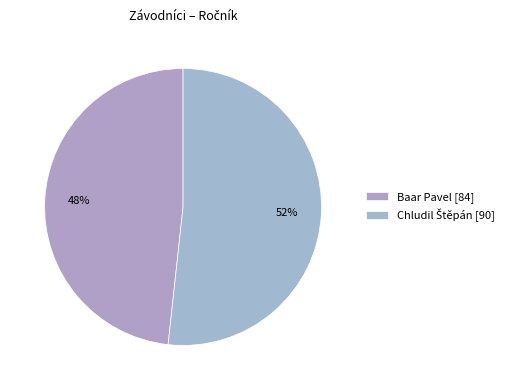

Is it true that Baar Pavel is 48% of the pie?

True